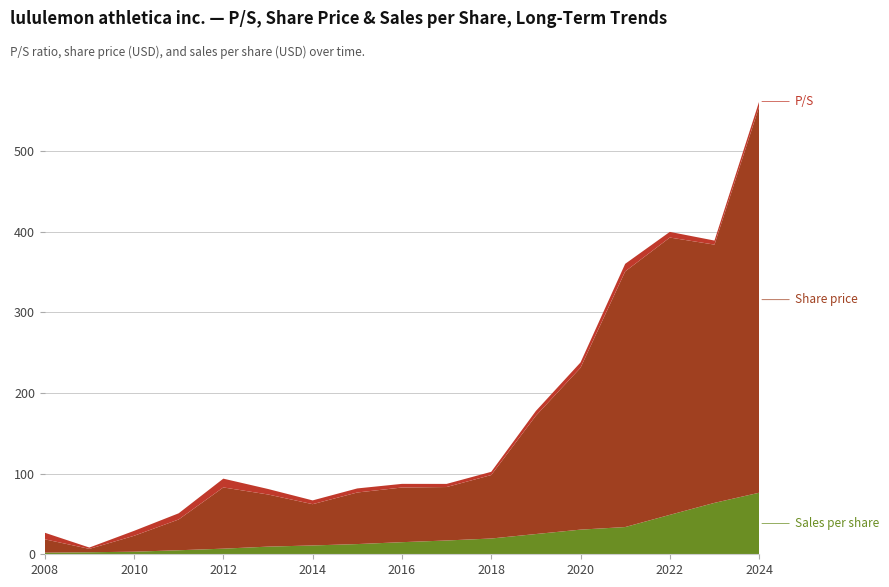

Reading left to right, extract all data points from this chart.

P/S: 2008-04-08=8.2	2009-03-27=1.7	2010-03-25=6.1	2011-03-17=7.7	2012-03-22=10.9	2013-03-21=6.8	2014-03-27=4.7	2015-03-26=5.0	2016-03-30=4.5	2017-03-29=3.9	2018-03-27=4.0	2019-03-27=5.8	2020-03-26=6.6	2021-03-30=9.4	2022-03-29=7.0	2023-03-28=5.0	2024-03-21=6.3
Share price: 2008-04-08=16.6	2009-03-27=4.2	2010-03-25=19.7	2011-03-17=38.2	2012-03-22=76.0	2013-03-21=64.7	2014-03-27=51.2	2015-03-26=64.0	2016-03-30=67.8	2017-03-29=66.3	2018-03-27=78.7	2019-03-27=146.8	2020-03-26=200.8	2021-03-30=317.1	2022-03-29=344.0	2023-03-28=320.3	2024-03-21=478.8
Sales per share: 2008-04-08=2.0	2009-03-27=2.5	2010-03-25=3.2	2011-03-17=5.0	2012-03-22=7.0	2013-03-21=9.5	2014-03-27=10.9	2015-03-26=12.7	2016-03-30=15.0	2017-03-29=17.1	2018-03-27=19.6	2019-03-27=25.1	2020-03-26=30.6	2021-03-30=33.8	2022-03-29=48.9	2023-03-28=63.8	2024-03-21=76.3